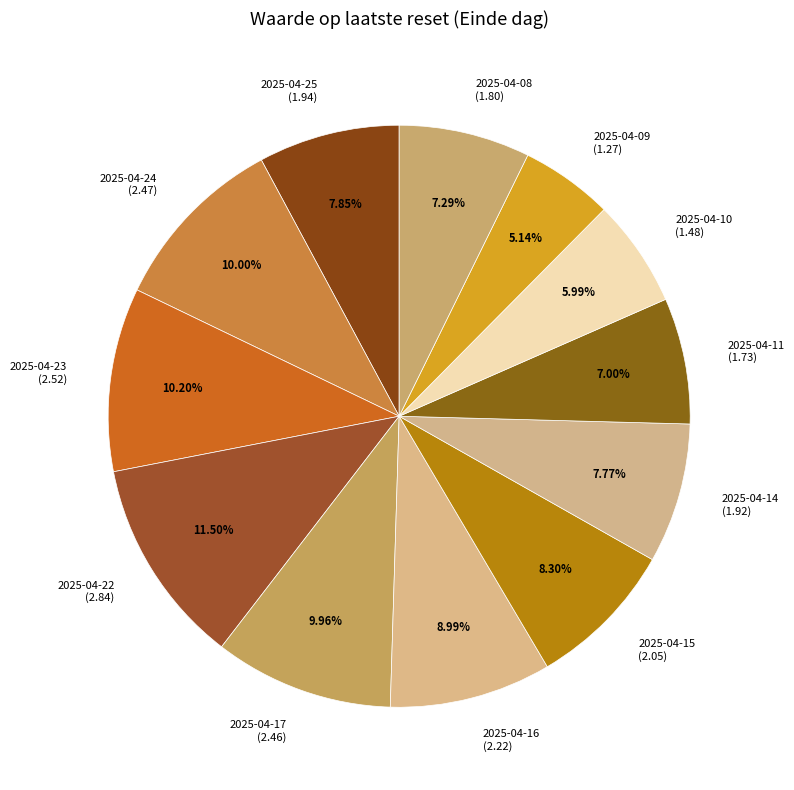

To the nearest percent, what is the combined percentage of 2025-04-14 and 2025-04-09?

13%